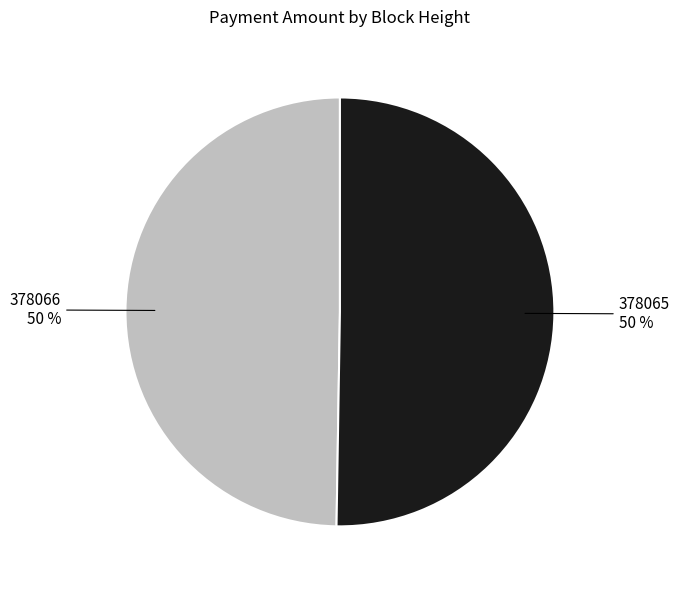

To the nearest percent, what is the average slice percentage?

50%